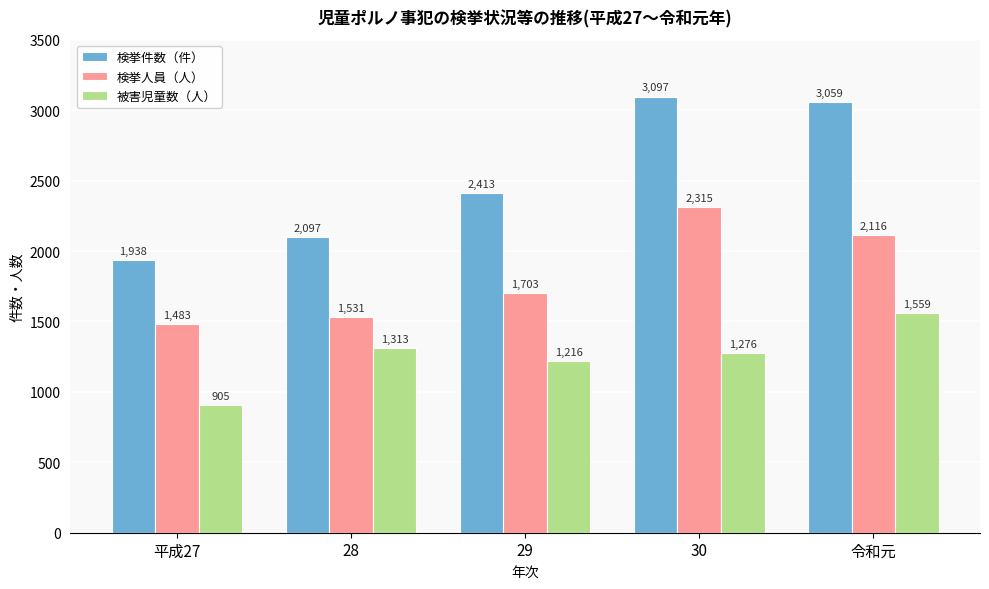

How many data points in 被害児童数（人） are less than 1276?

2